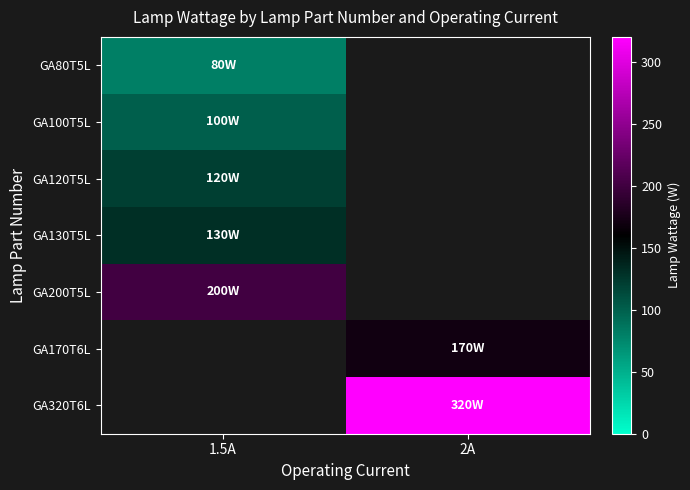

Which has a higher value, 1.5A or 2A?

2A